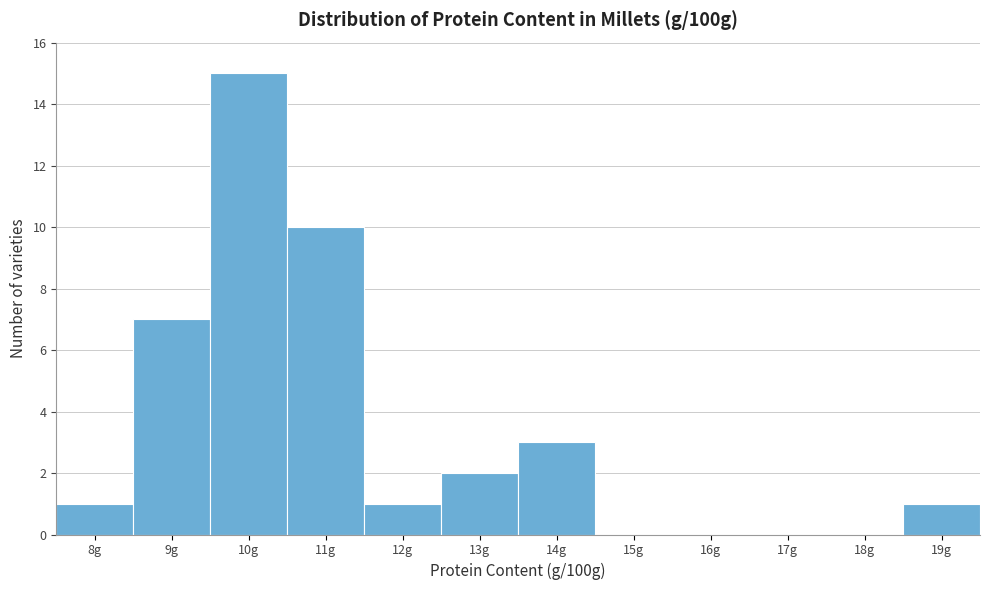

Reading right to left, extract all data points from this chart.

19g=1	18g=0	17g=0	16g=0	15g=0	14g=3	13g=2	12g=1	11g=10	10g=15	9g=7	8g=1